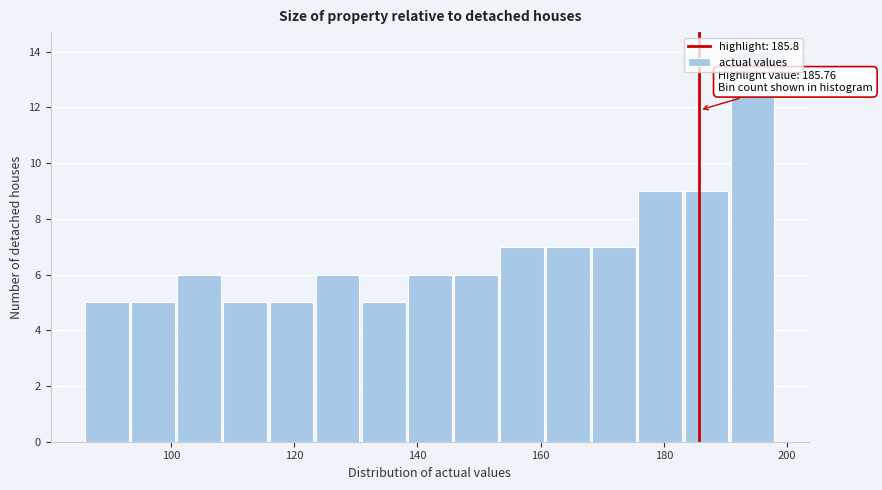

Read against the x-axis, roughly where is the centre of the tallest bar?

194